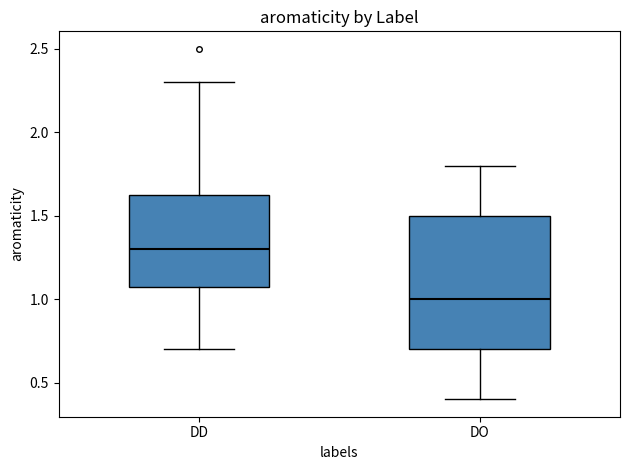

Comparing the boxes themselves (not the whiskers), which one is the tallest?

DO